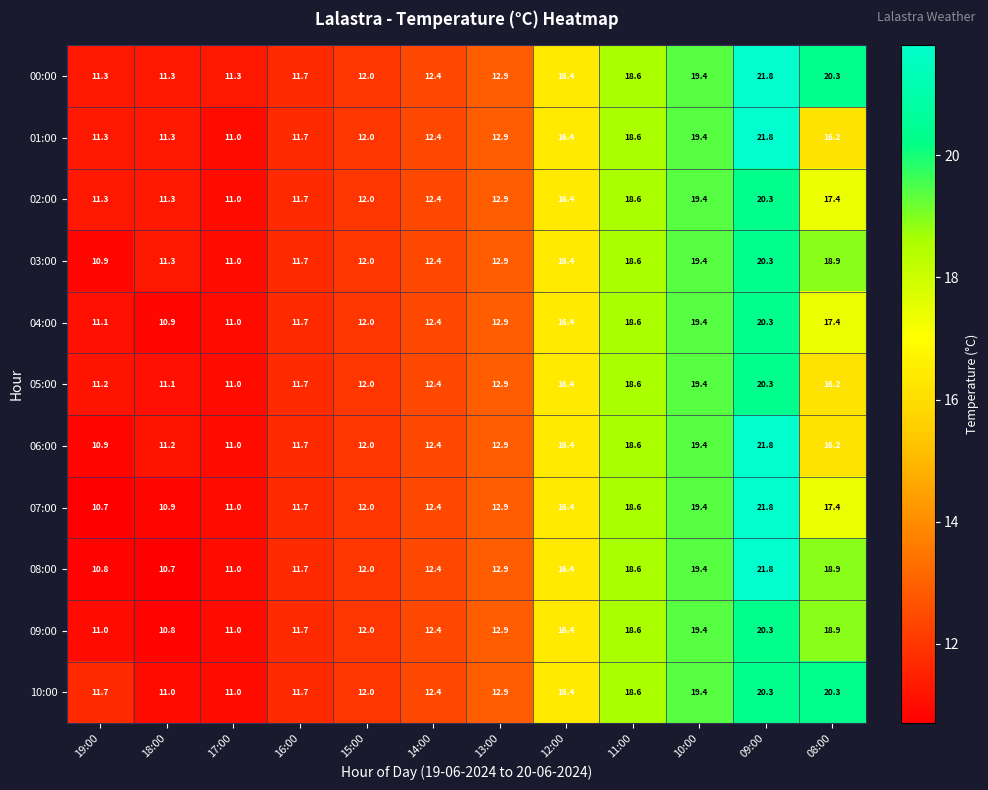

What is the greatest value displayed?

21.8